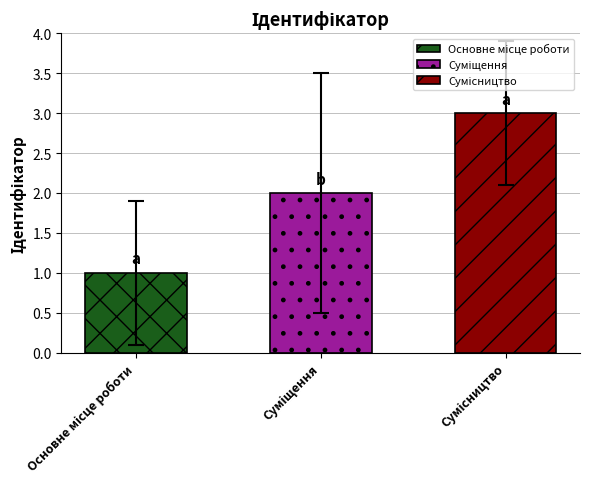

Rank the categories by value from highest to lowest.

Сумісництво, Суміщення, Основне місце роботи